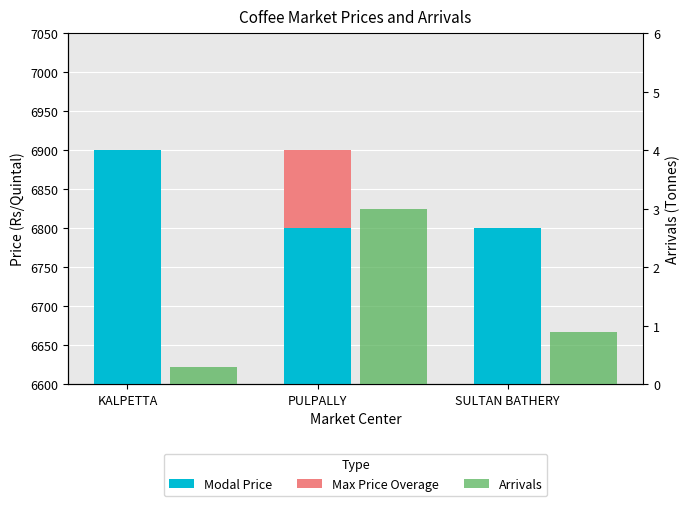

What is the average value of the Arrivals series?

1.4